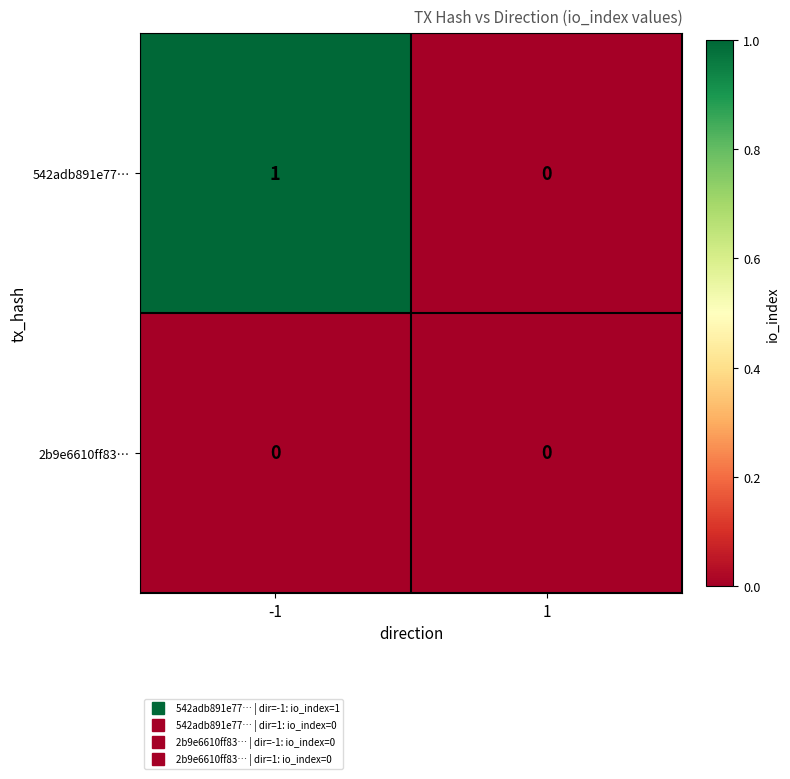

Reading left to right, extract all data points from this chart.

542adb891e77…: 1	0
2b9e6610ff83…: 0	0